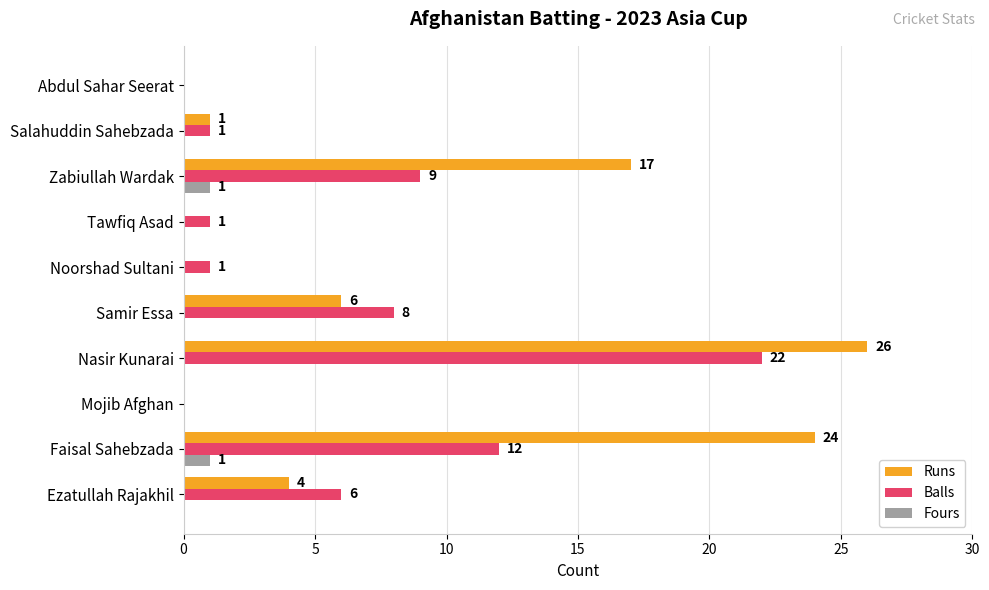

Which series changed the most between Nasir Kunarai and Zabiullah Wardak?

Balls